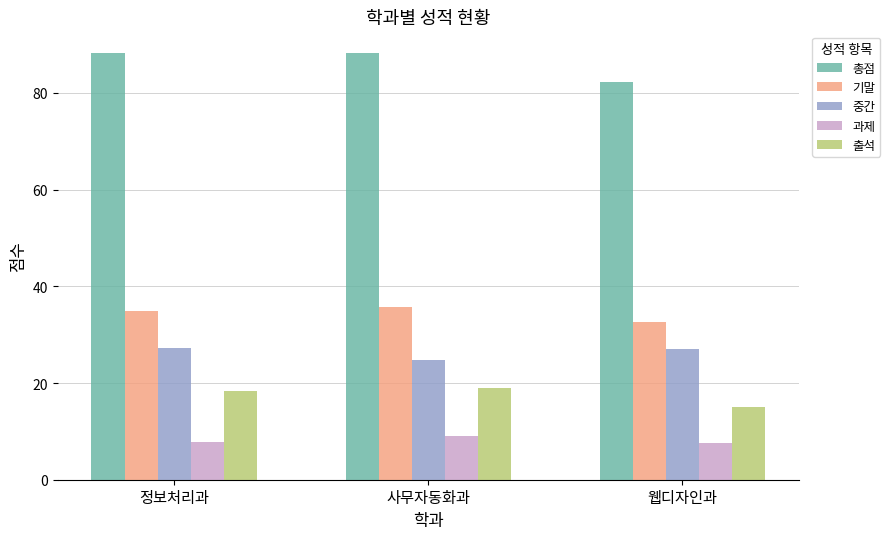

Is the value of 과제 at 사무자동화과 greater than the value of 총점 at 사무자동화과?

No